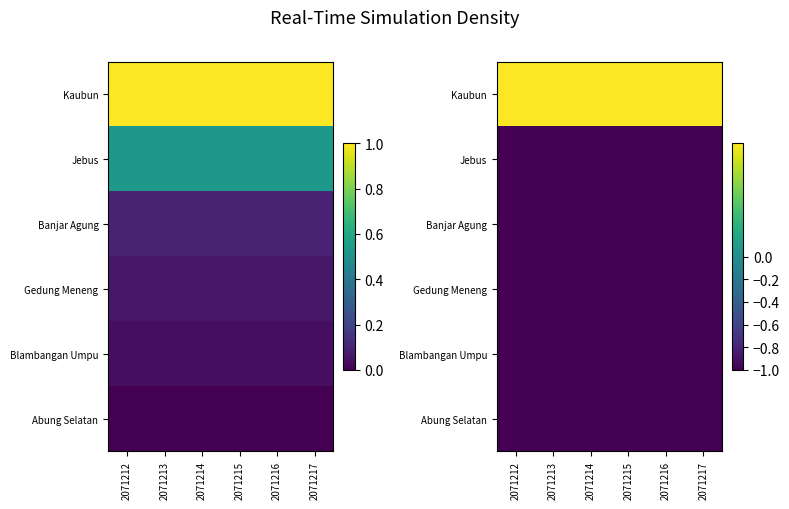

What is the maximum value shown in the chart?

1.0